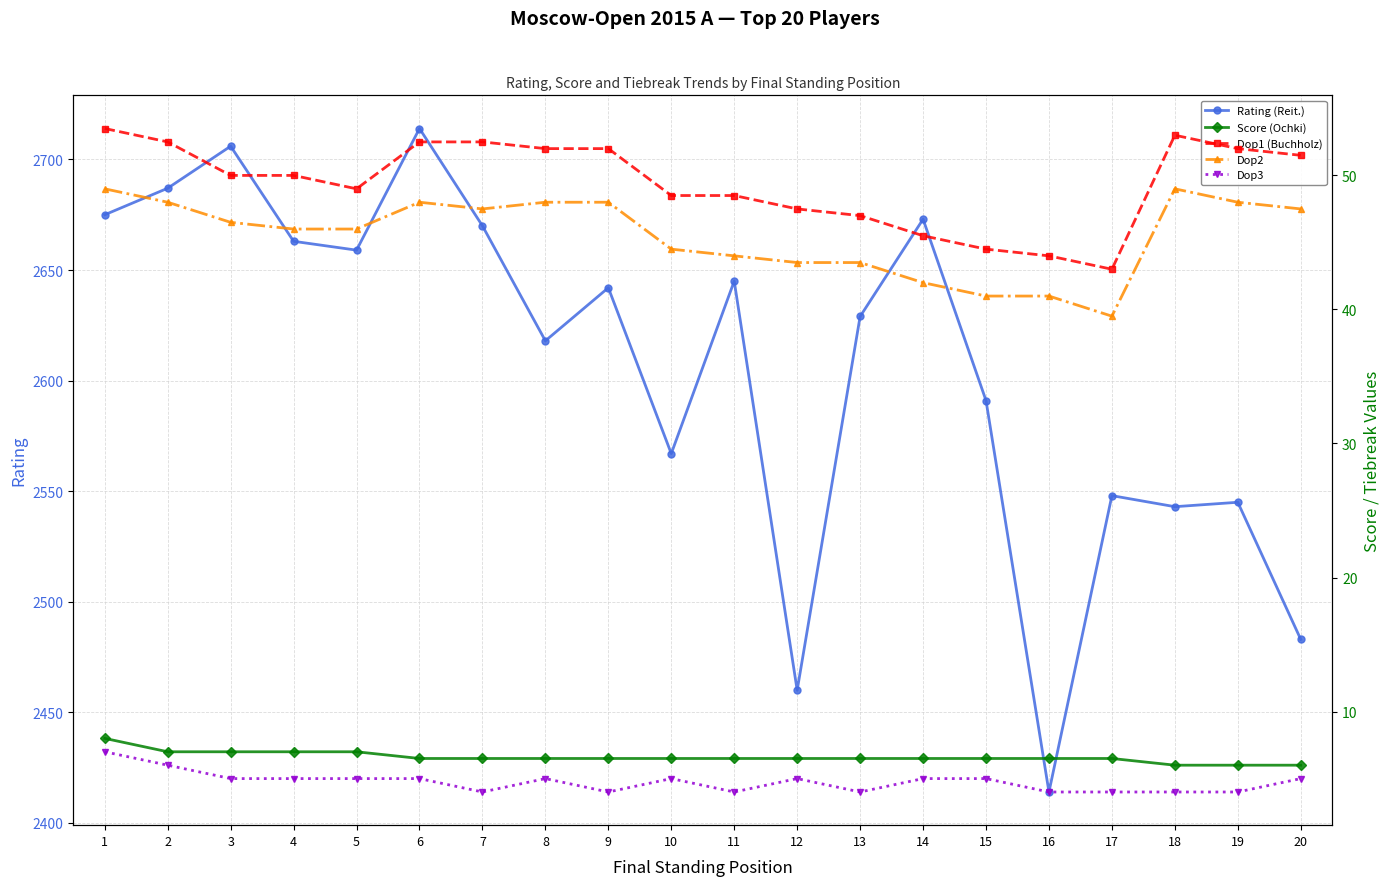

In Dop3, how many points are higher than both neighbors (excluding endpoints)?

3